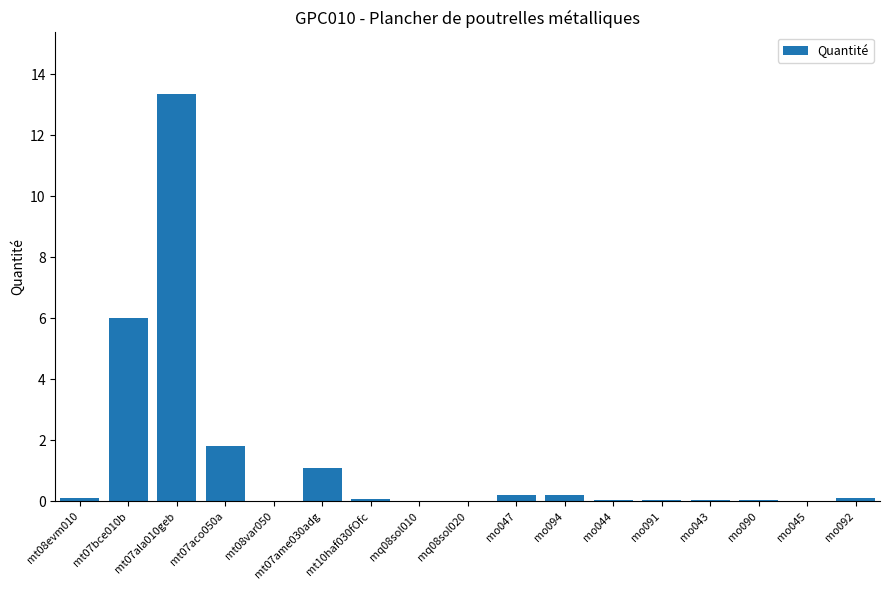

The chart shows a value of 2.3 at mt07aco050a. True or false?

False